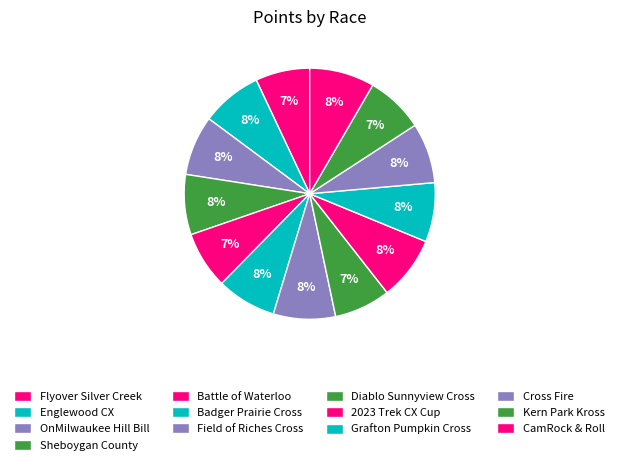

Does 2023 Trek CX Cup represent more than half of the total?

No